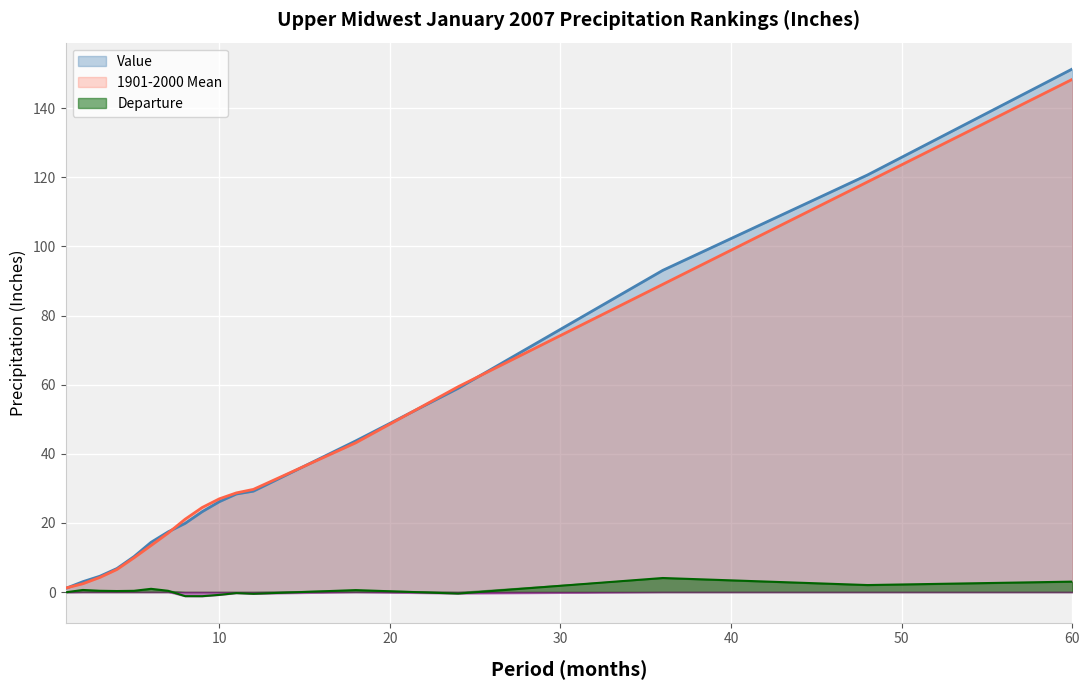

How many lines are shown in the chart?

3